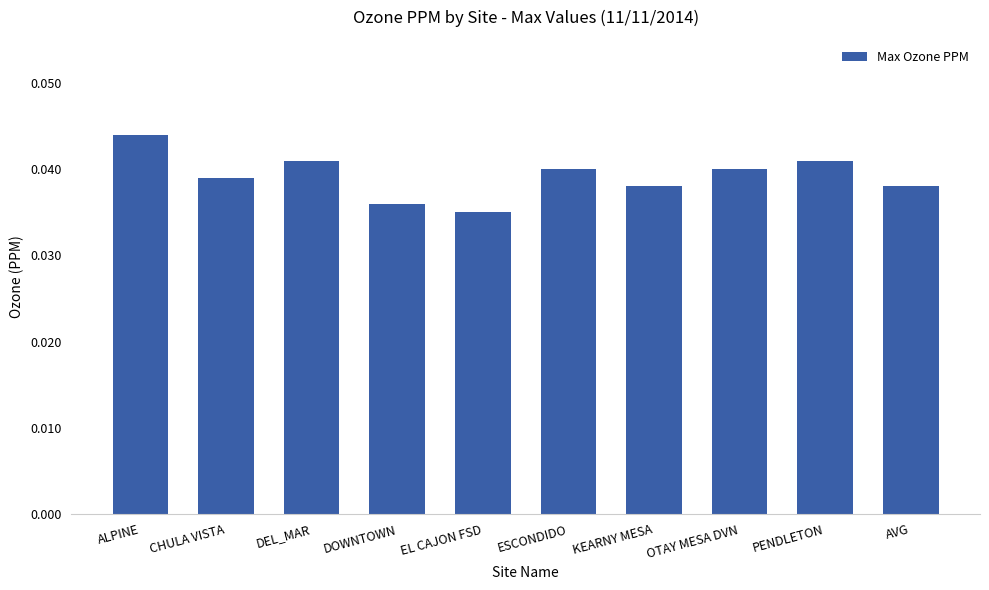

Count the values in the range 0 to 1.

10